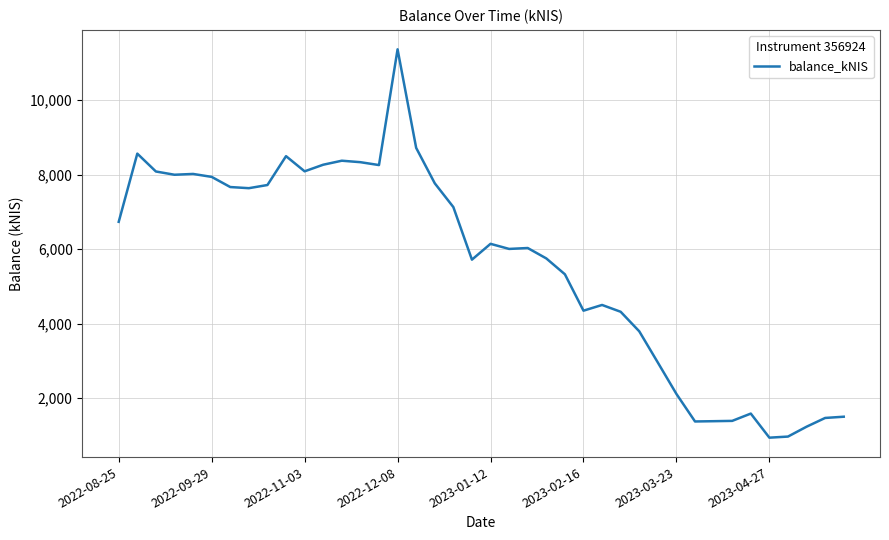

What is the difference between the maximum and minimum values?

10420.2